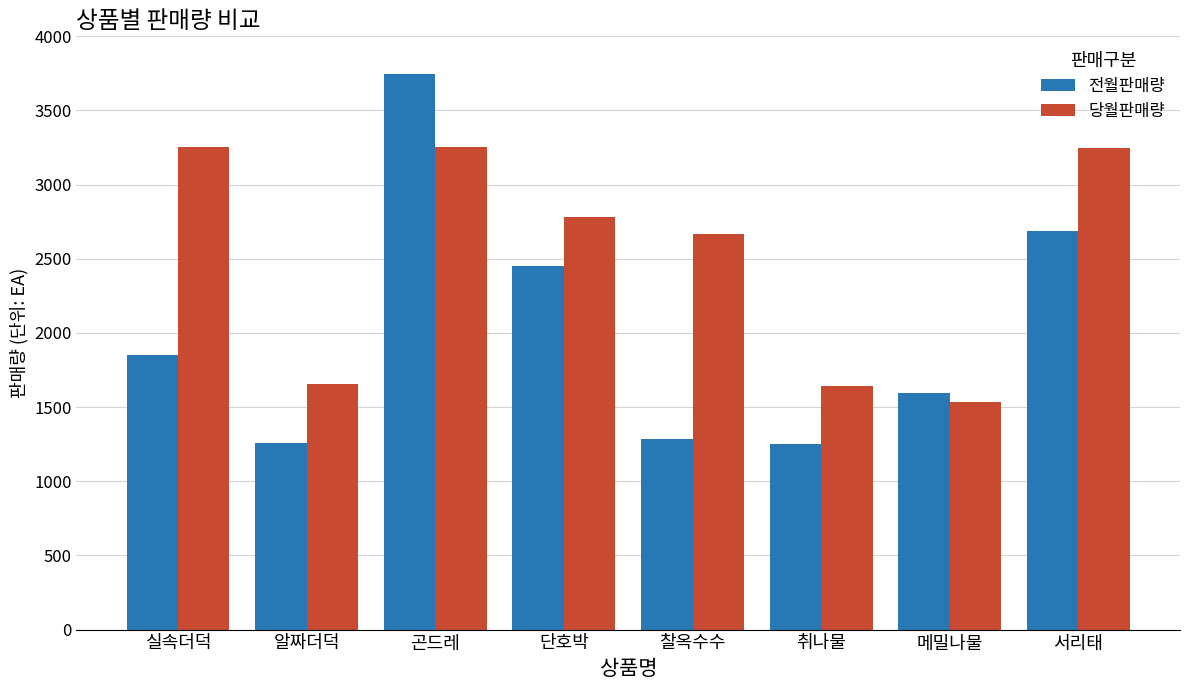

What is the sum of all 당월판매량 values?

20040